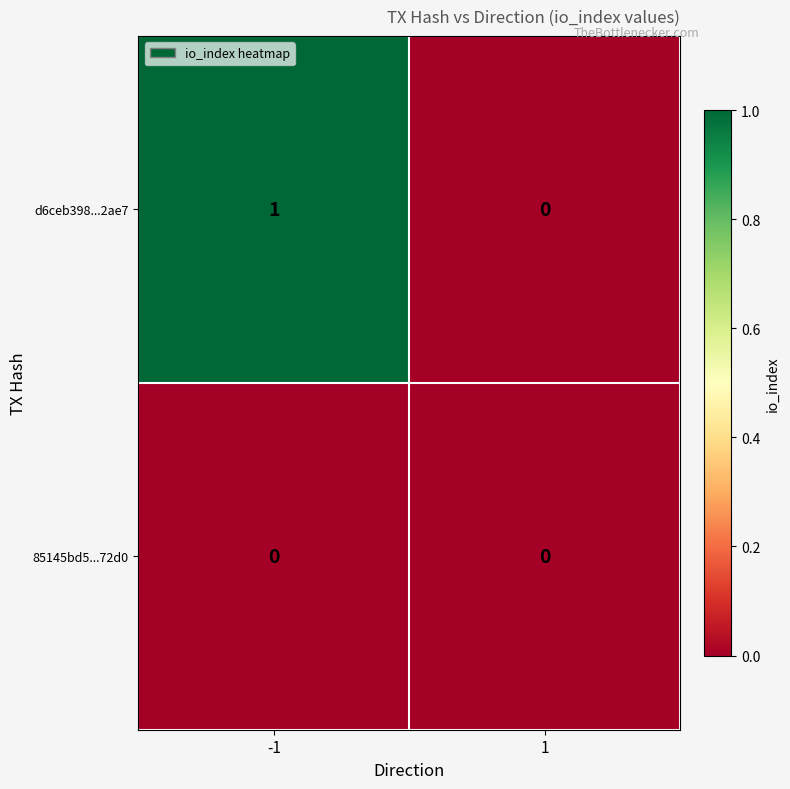

At which category is the sum across all series the highest?

-1